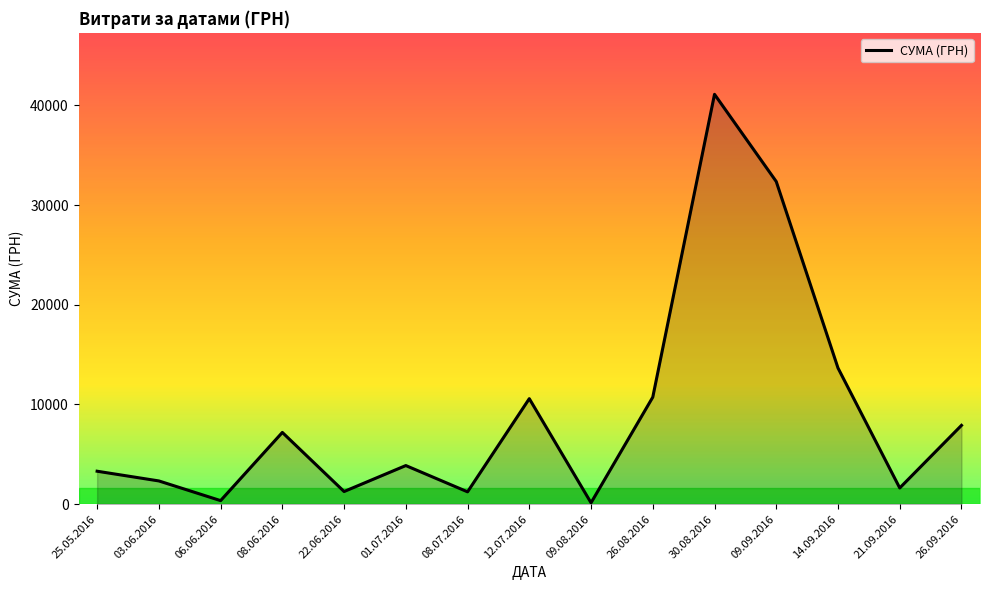

Read the value at 30.08.2016.

41121.0